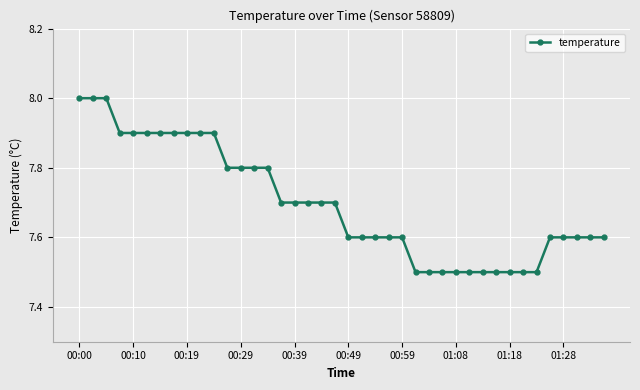

What is the greatest value displayed?

8.0